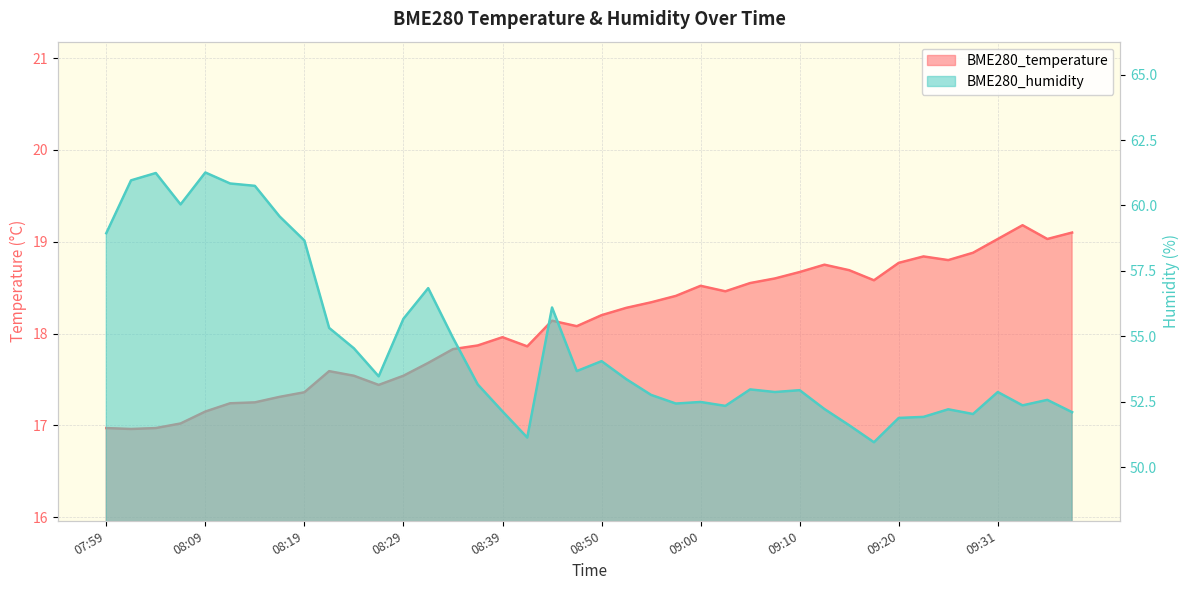

How many data points in BME280_temperature are above 18?

22